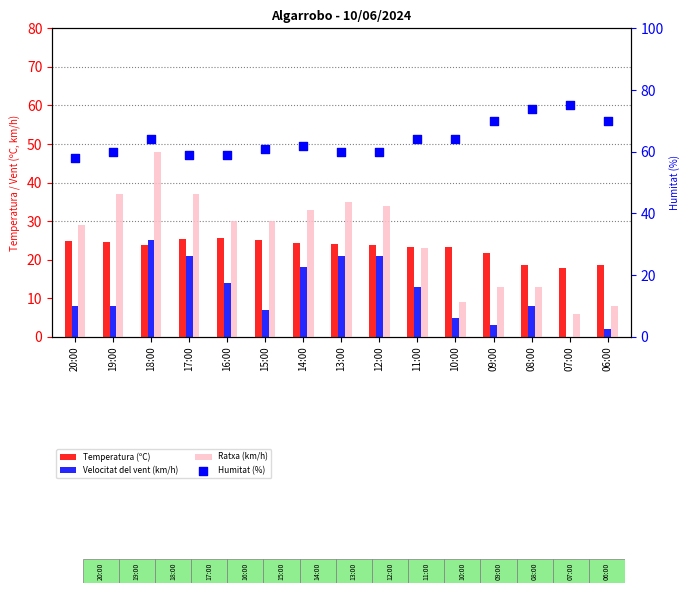

At how many categories does at least one series exceed 62?

7